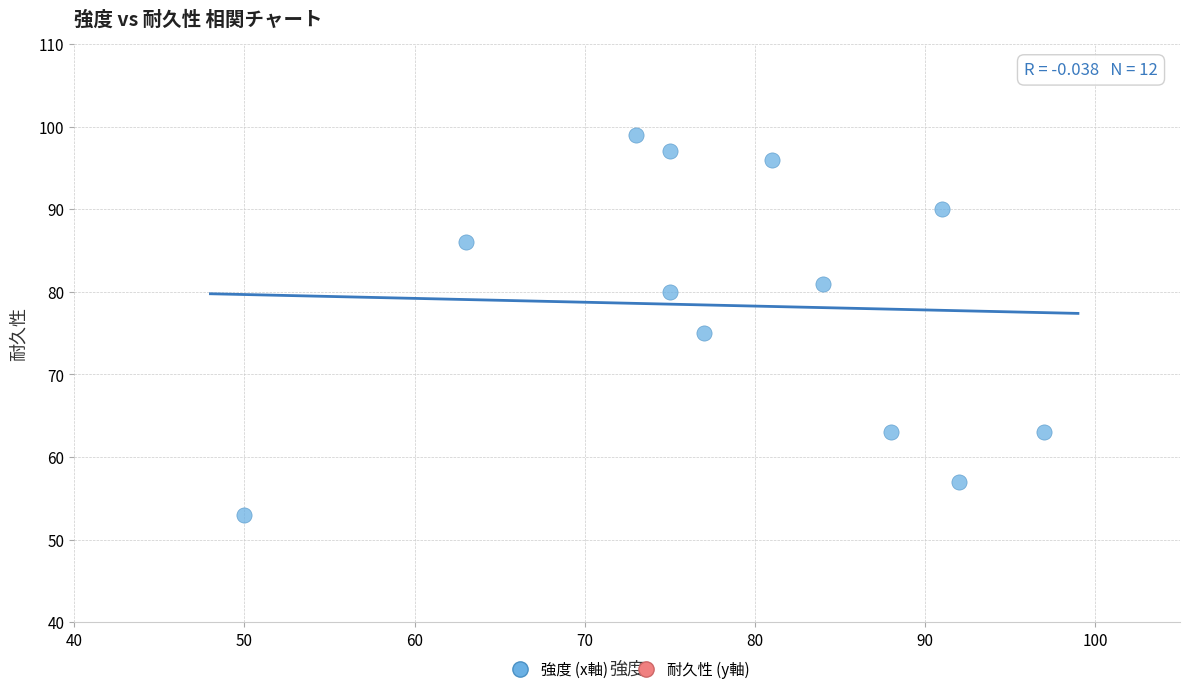

What Y value in the scatter plot is closest to 76?

75